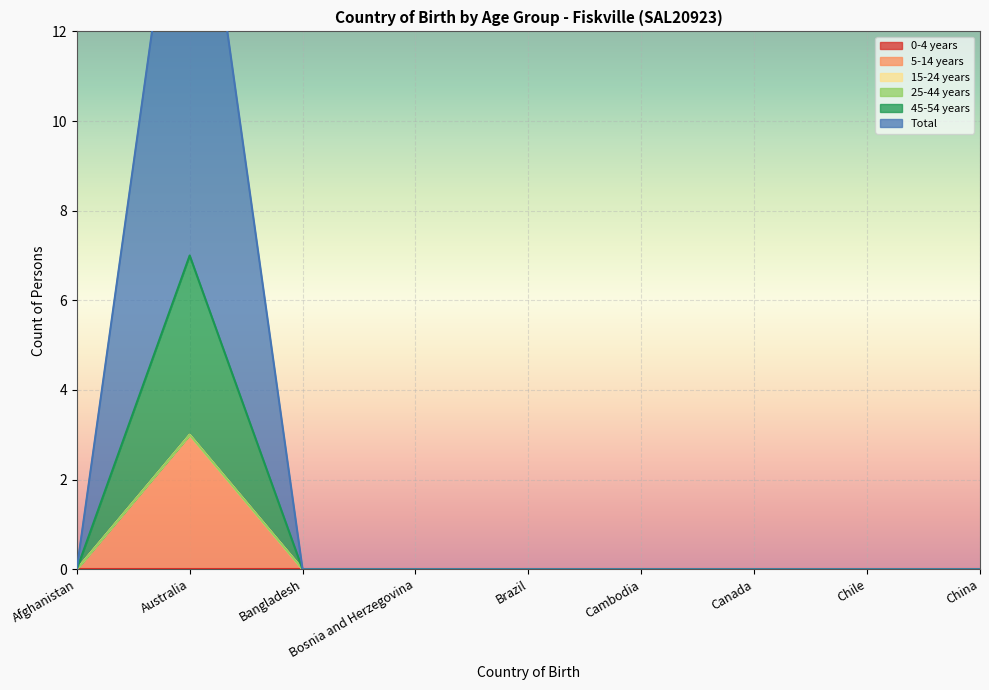

Rank the categories by Total value from lowest to highest.

Afghanistan, Bangladesh, Bosnia and Herzegovina, Brazil, Cambodia, Canada, Chile, China, Australia